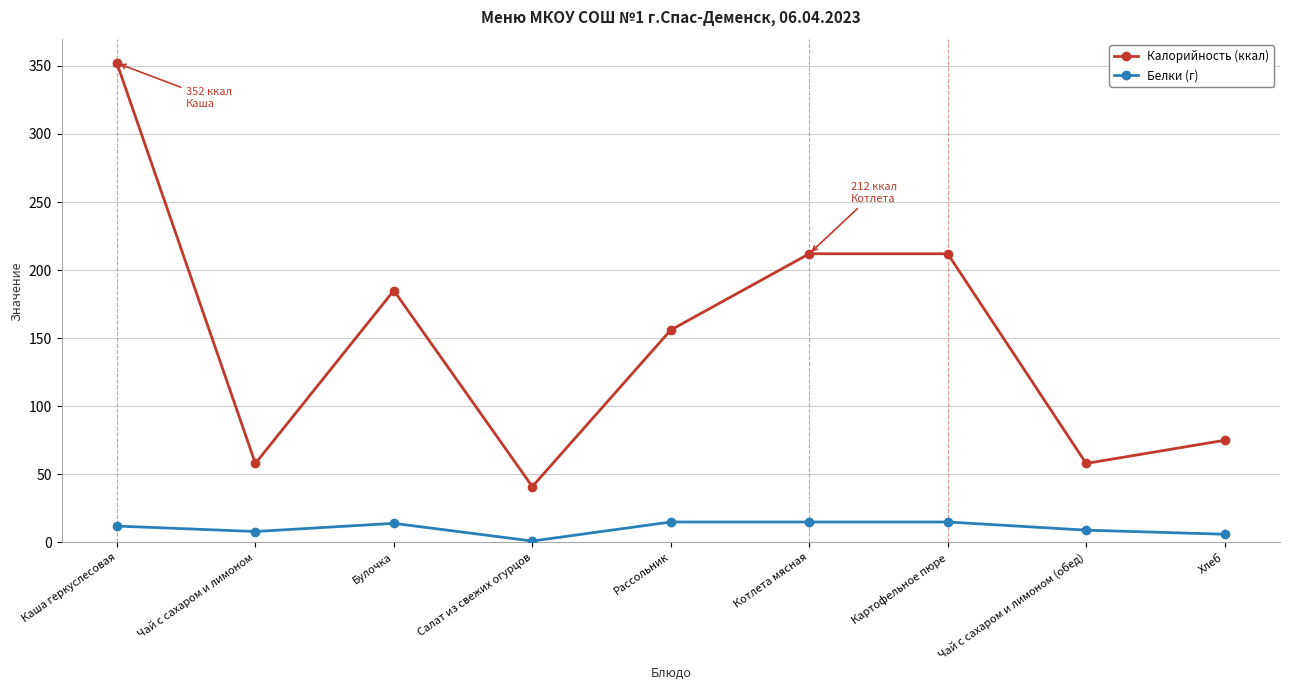

List the series in order of their overall mean, lowest first.

Белки (г), Калорийность (ккал)